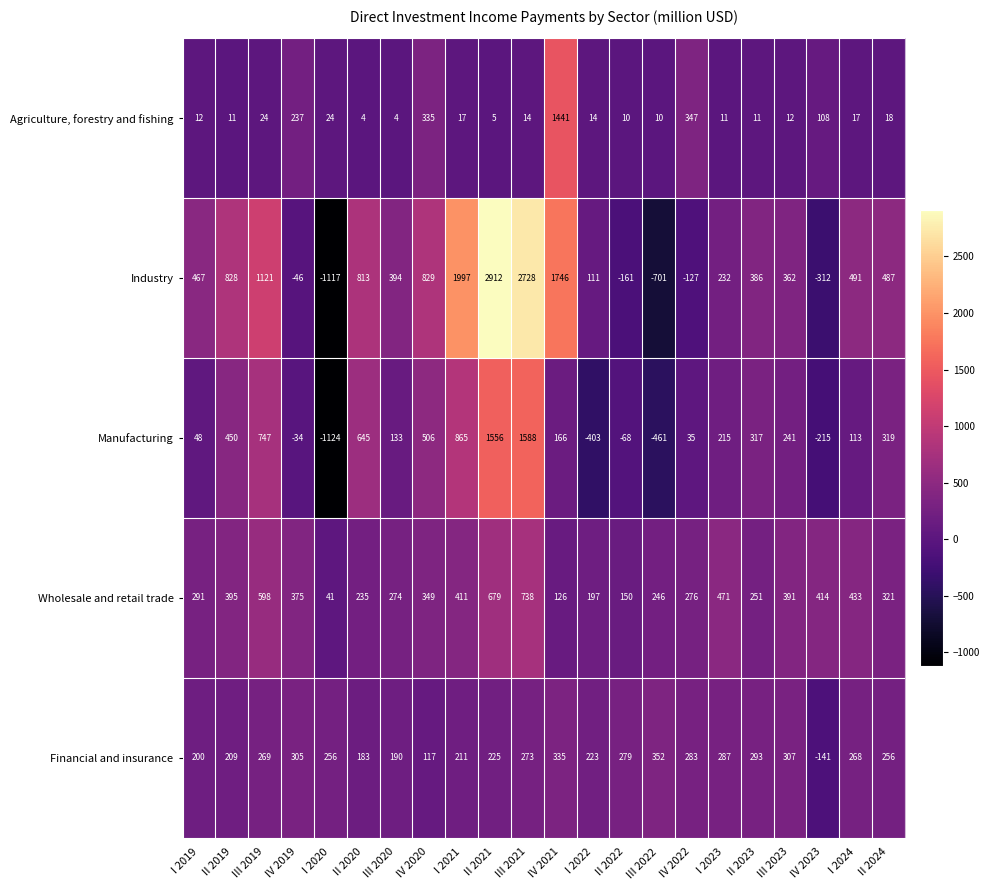

Count the number of data series in this chart.

5